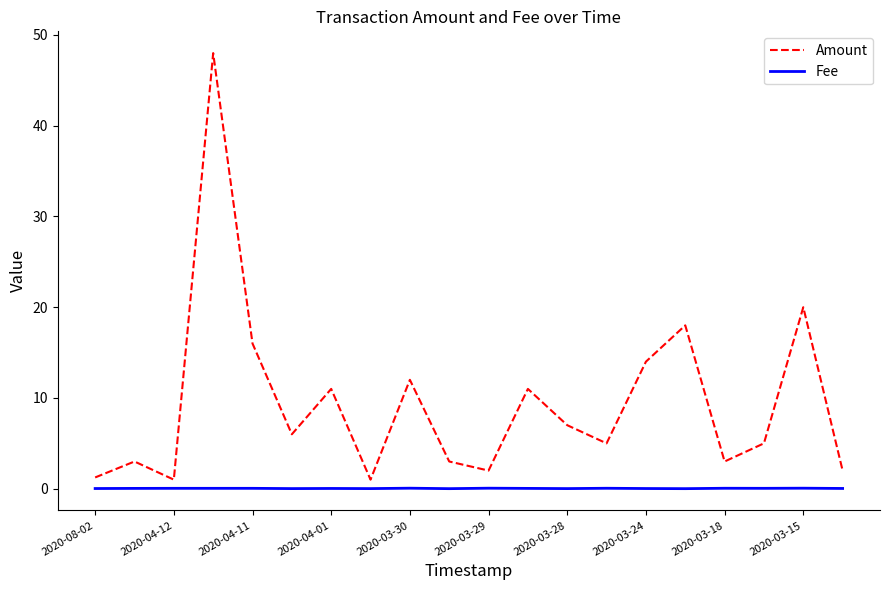

Which series has the largest total across all categories?

Amount